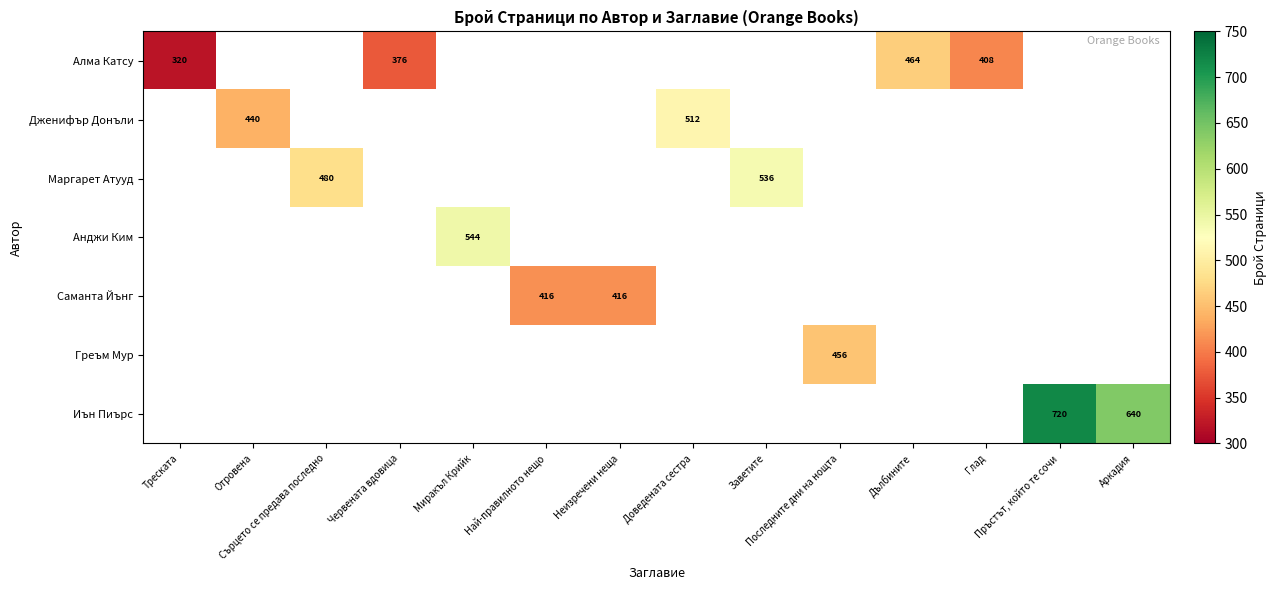

At which label does Дженифър Донъли reach its minimum?

Треската